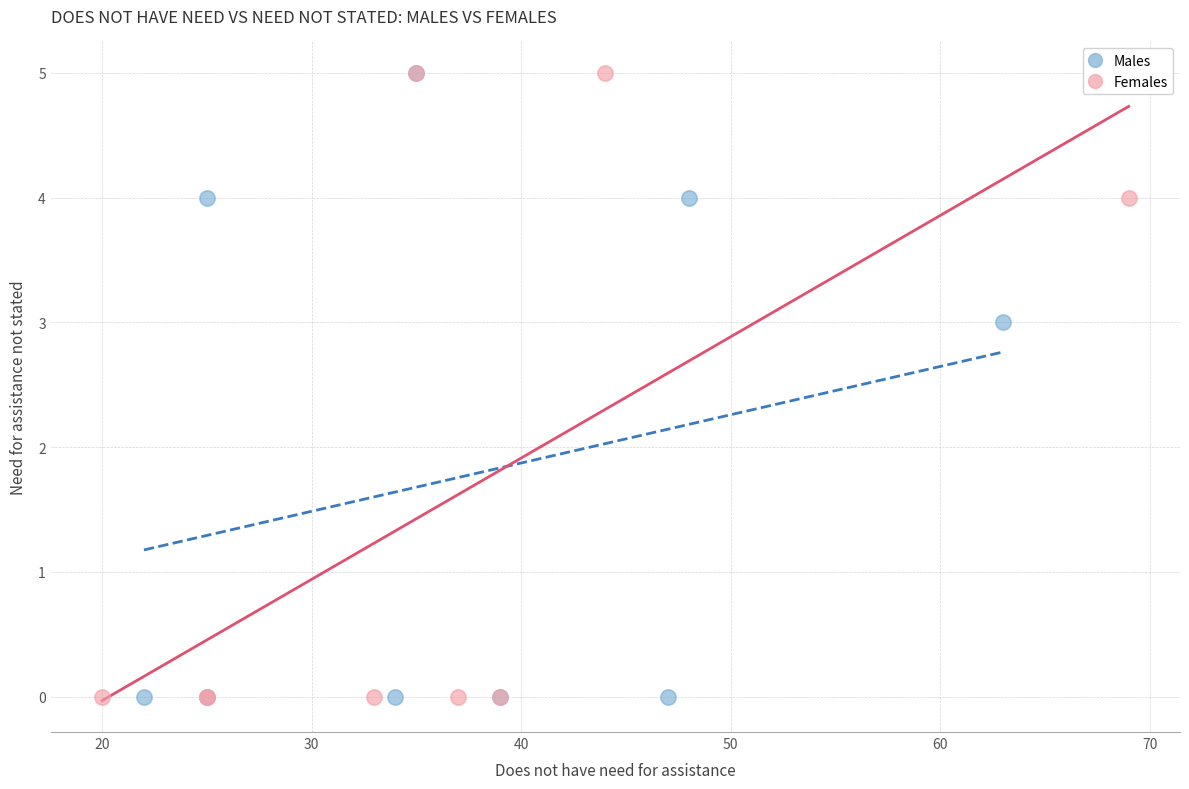

What are all the series names shown in the legend?

Males, Females